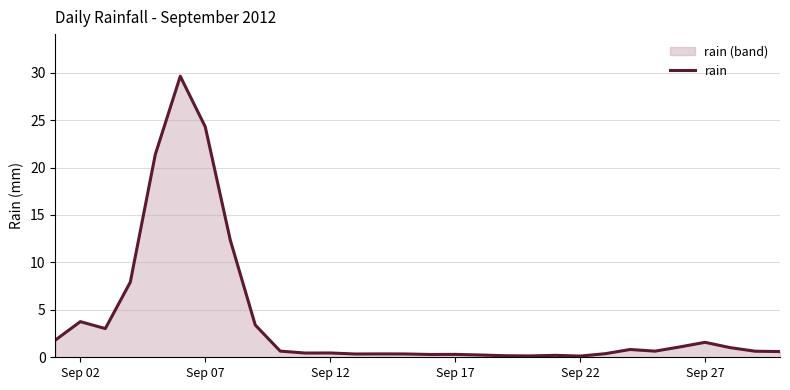

What is the maximum value shown in the chart?

29.6